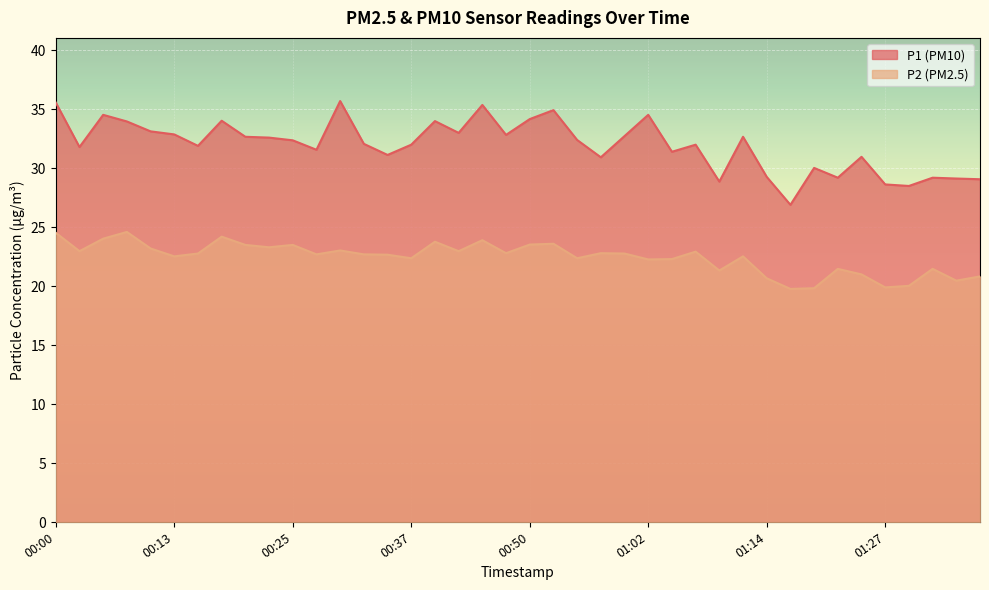

Rank the series by their average value, from highest to lowest.

P1 (PM10), P2 (PM2.5)